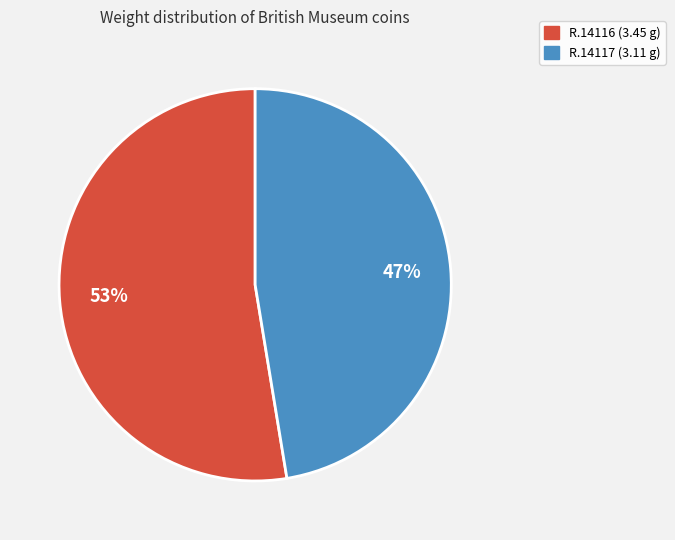

What percentage is the R.14116 slice, to the nearest percent?

53%